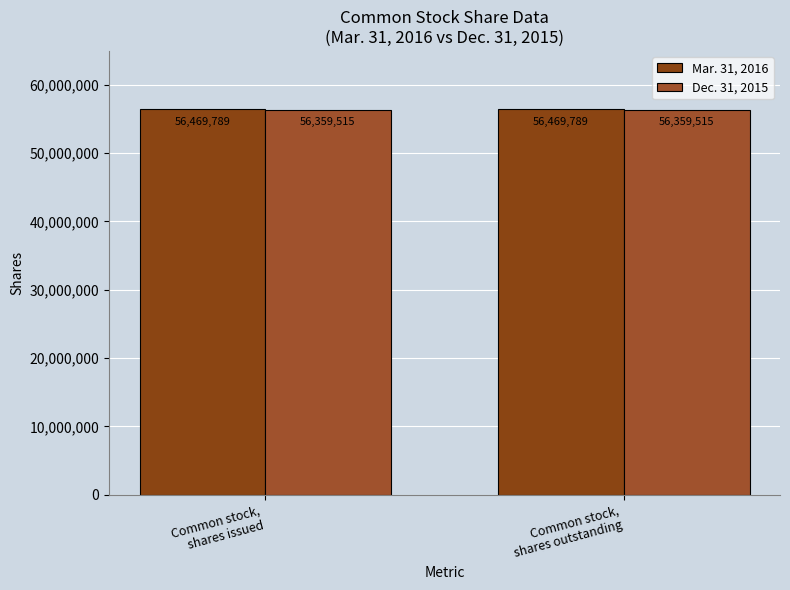

The value of Dec. 31, 2015 at Common stock,
shares outstanding is 56359515. True or false?

True